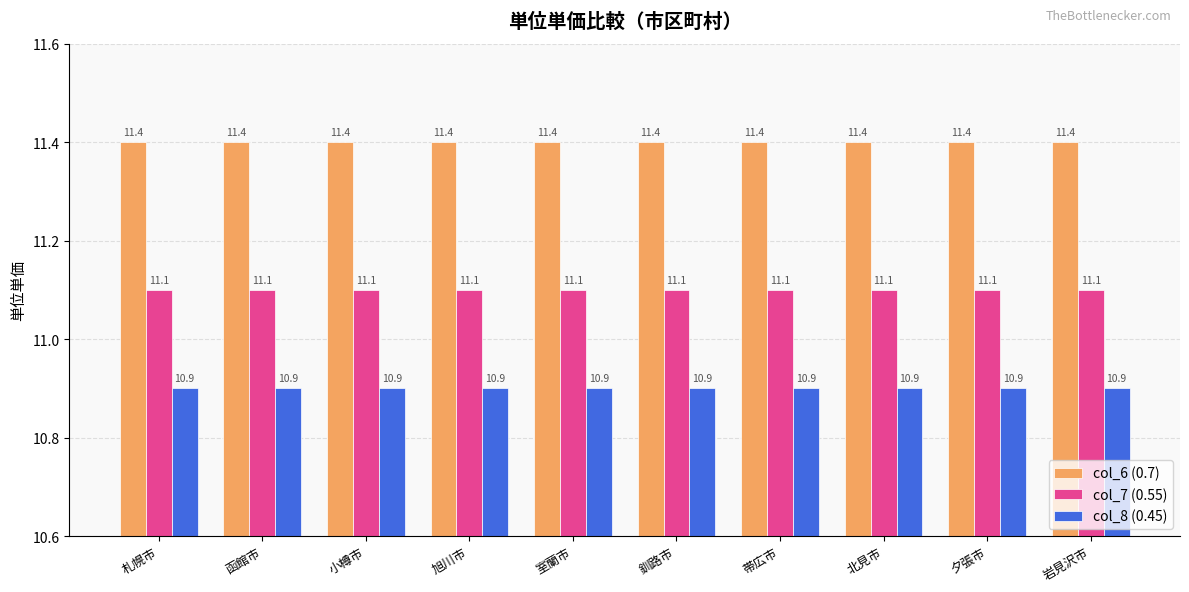

What is the highest value of the col_7 (0.55) series?

11.1